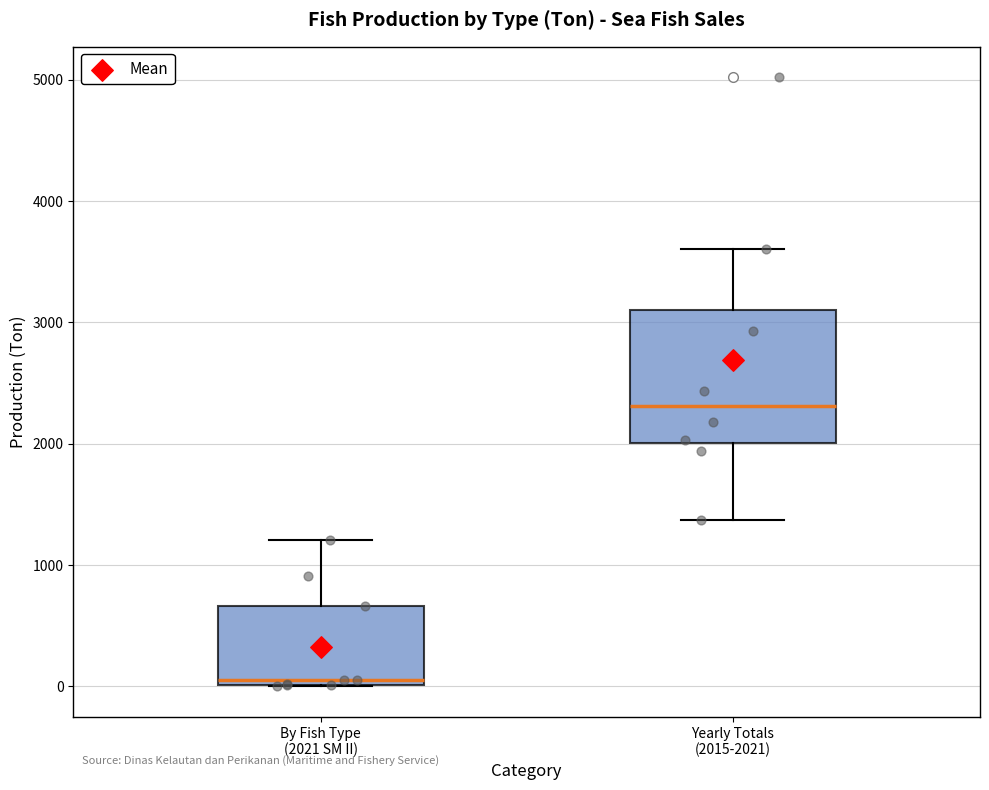

Reading left to right, transcribe this box plot: for each box, give where its median line is, the range the box spans, and where its two whiskers end, as read against the y-axis. The values are not printed on the chart, so give them approximately, as read against the axis.

By Fish Type (2021 SM II): median 0 (just above the box's lower edge), box 0 to 700, whiskers 0 to 1200
Yearly Totals (2015-2021): median 2300, box 2000 to 3100, whiskers 1400 to 3600